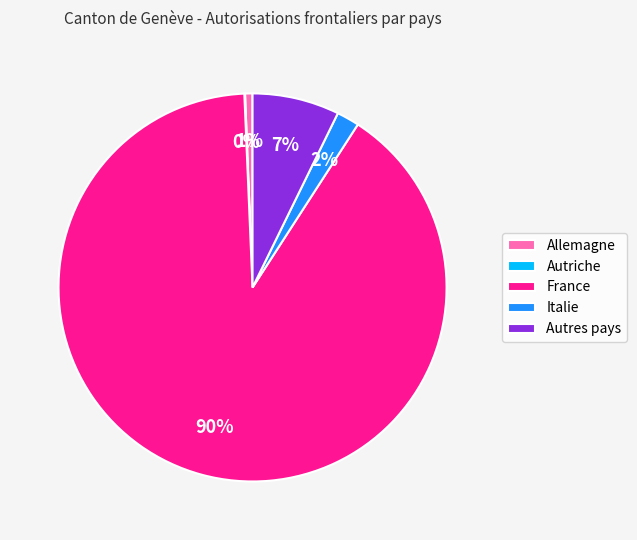

What is the largest slice in the pie chart?

France